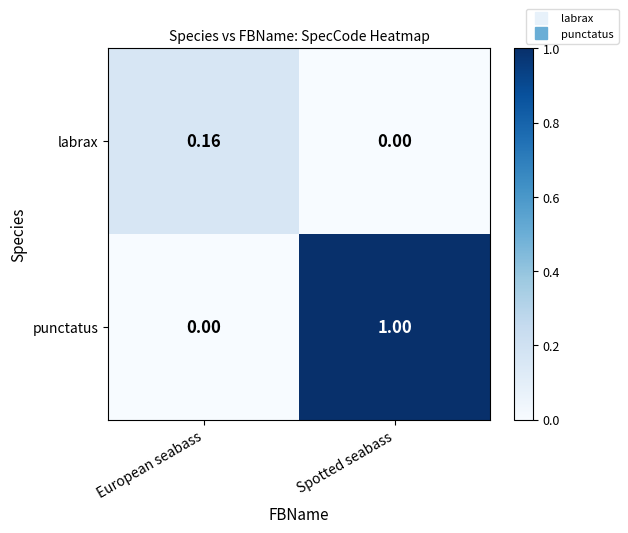

At which label is labrax closest to 0?

Spotted seabass